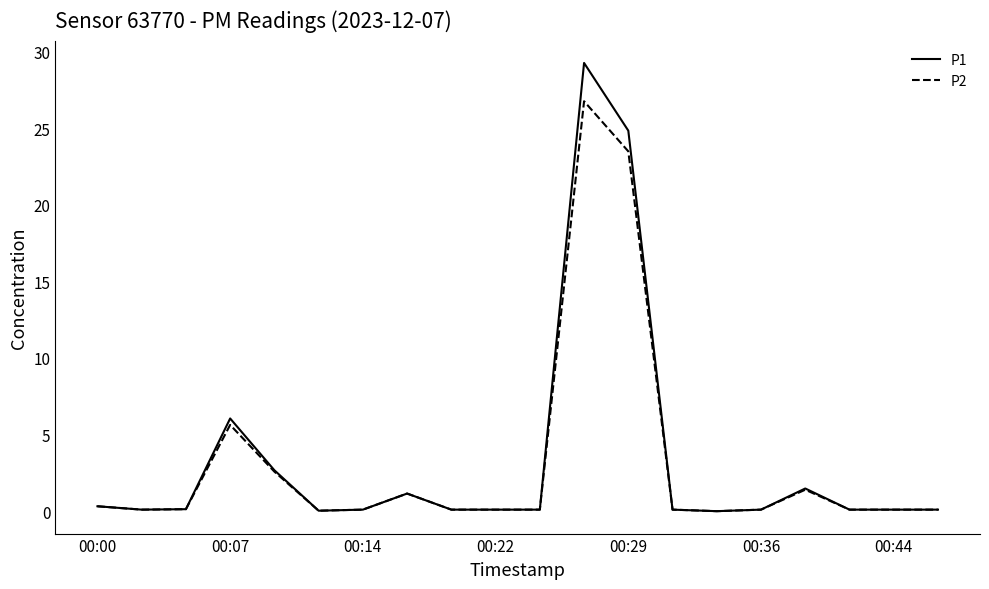

Which series has the largest range (max minus min)?

P1